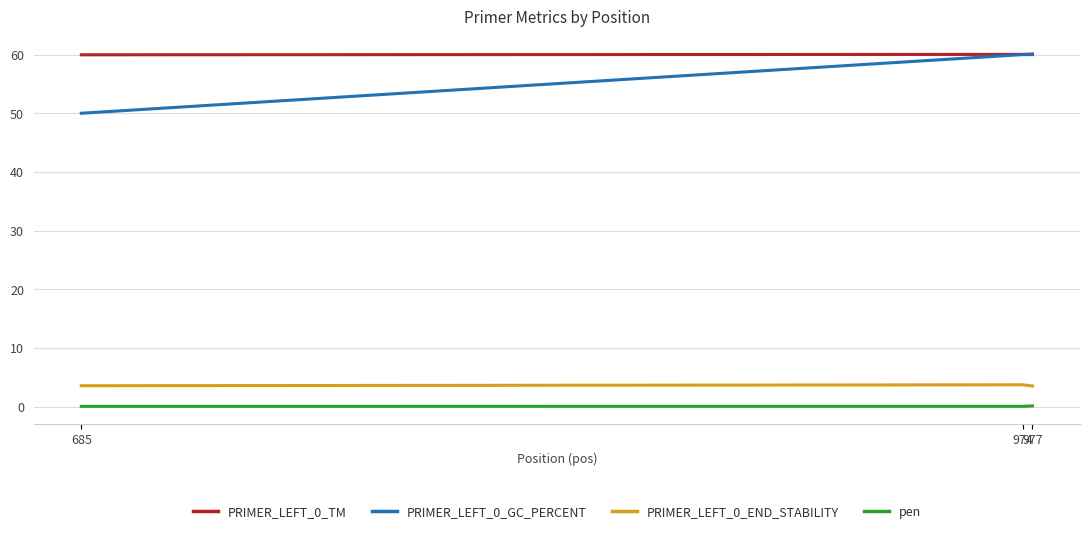

What is the difference between the highest and lowest values at 974?

60.0